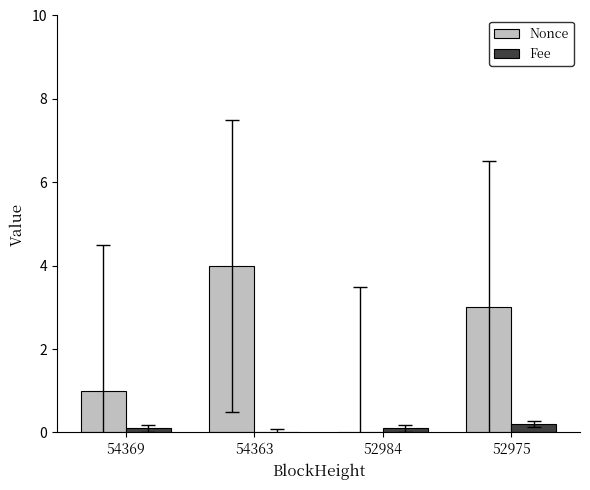

What is the sum of all Fee values?

0.4